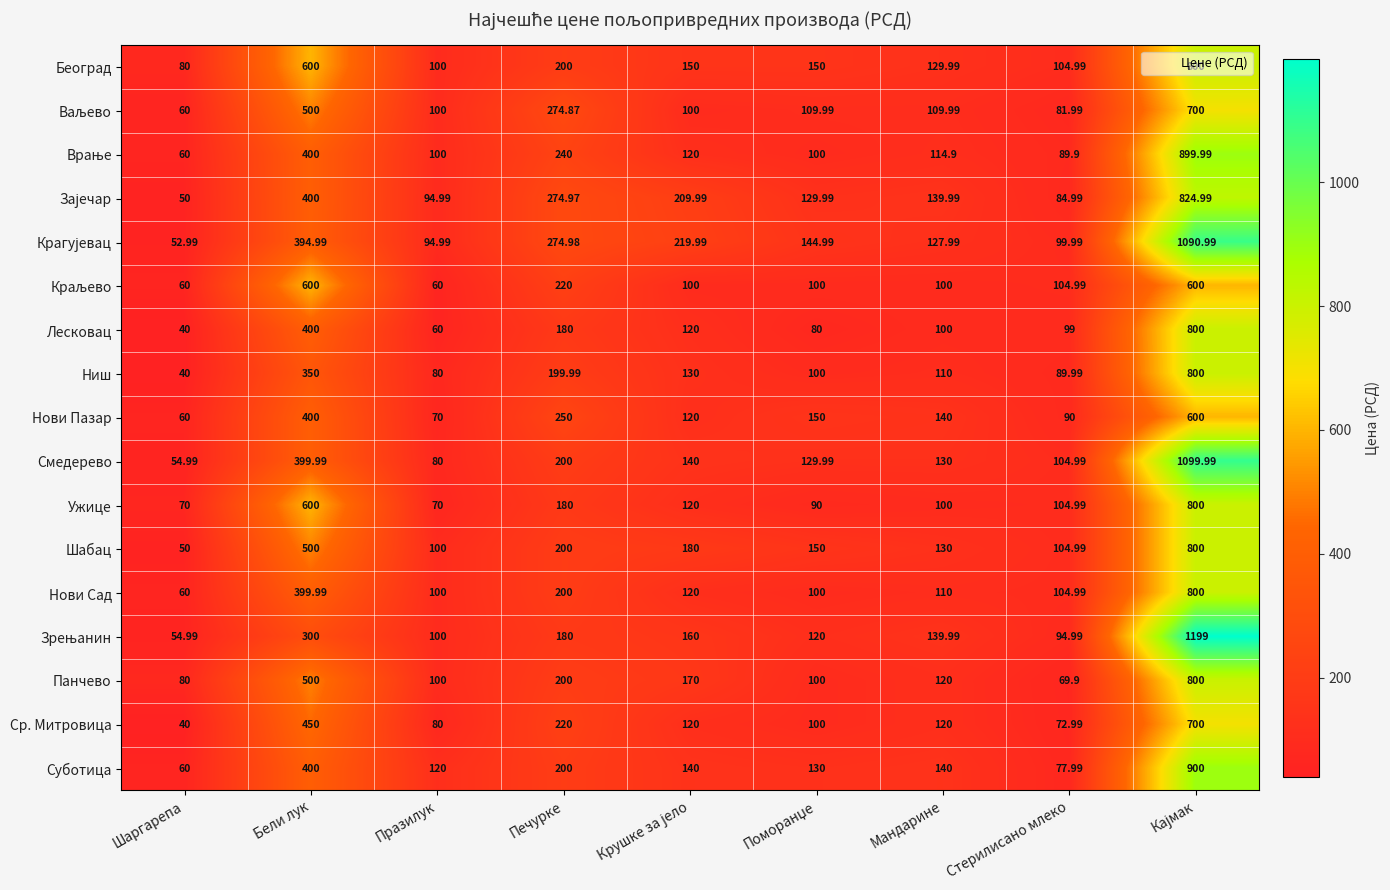

How many categories are shown in the chart?

9